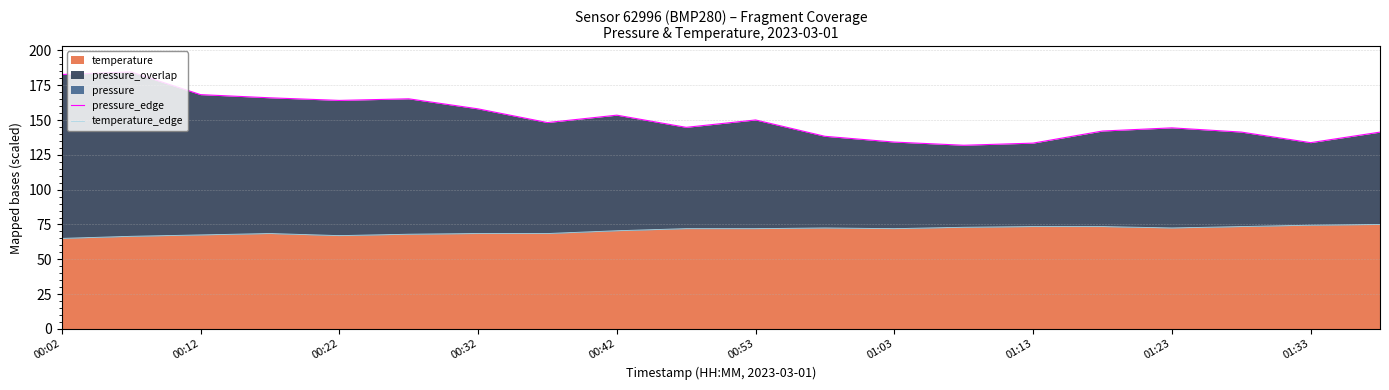

Is it true that temperature equals 73.5 at 01:13?

True